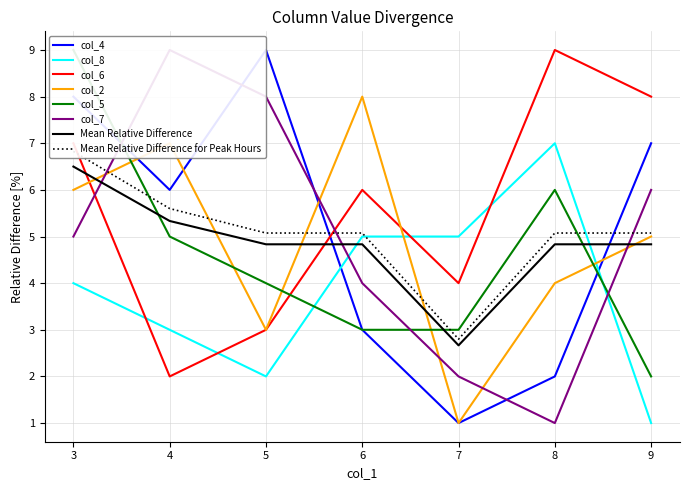

What is the difference between the highest and lowest values at 3?

5